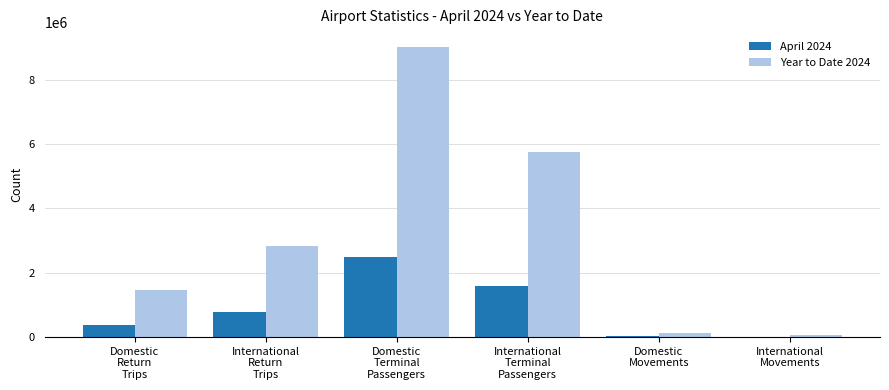

Is the value of April 2024 at Domestic
Movements greater than the value of Year to Date 2024 at Domestic
Return
Trips?

No